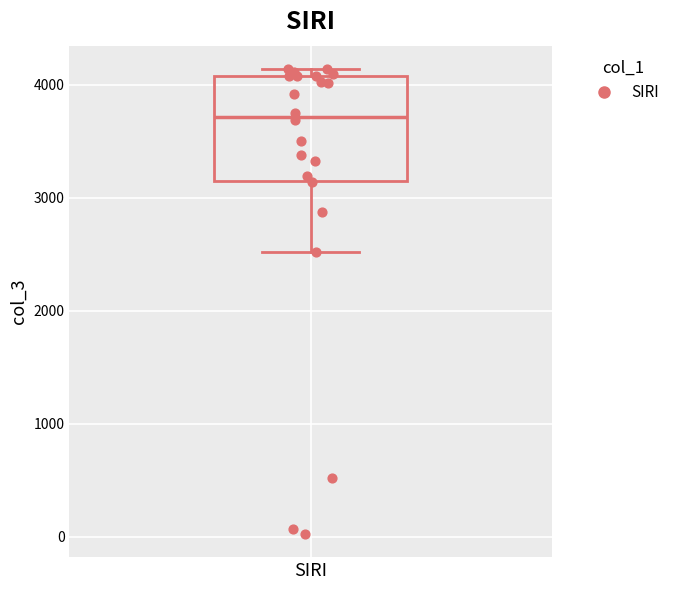

Read this box plot against the y-axis: the position of the median line, the range covered by the box, and the ends of both whiskers. The values are not printed on the chart, so give them approximately, as read against the axis.

median 3700, box 3200 to 4100, whiskers 2500 to 4100 (just above the box's upper edge)